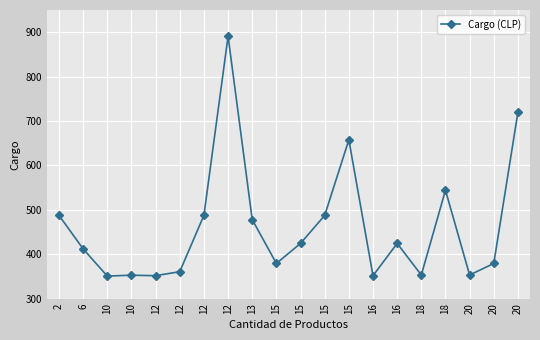

List the labels in order of value, smallest first.

10, 12, 16, 10, 18, 20, 12, 15, 20, 6, 15, 16, 13, 2, 15, 12, 18, 15, 20, 12